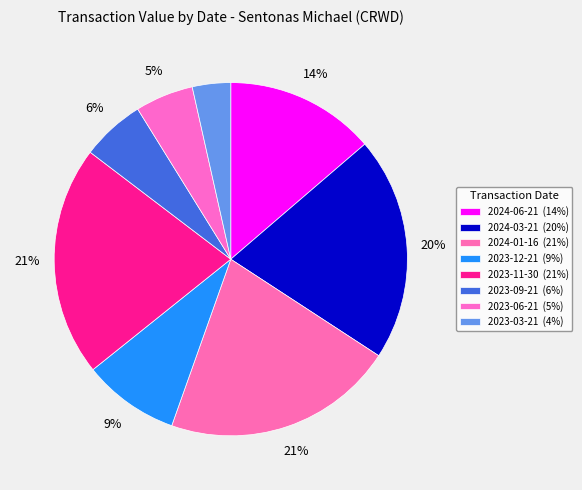

How many segments does this pie chart have?

8